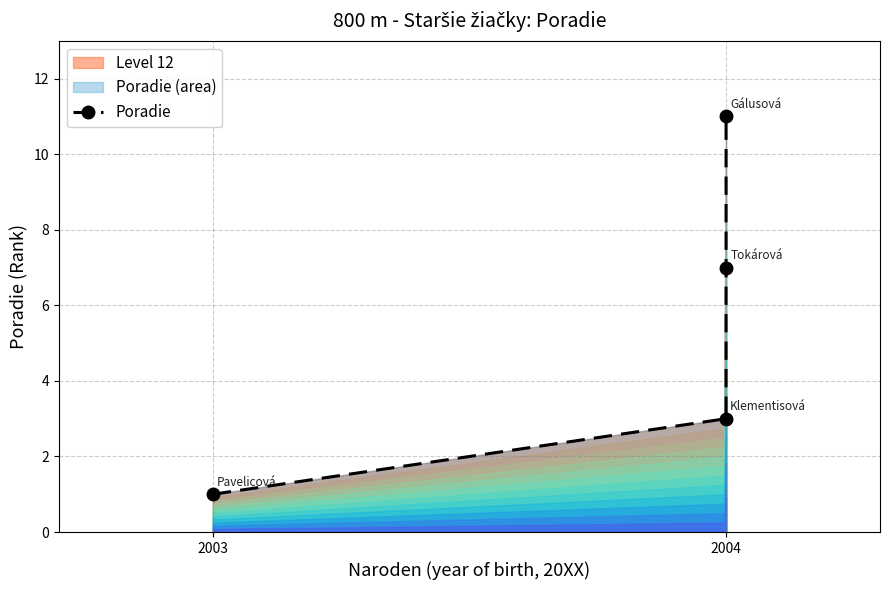

What is the greatest value displayed?

11